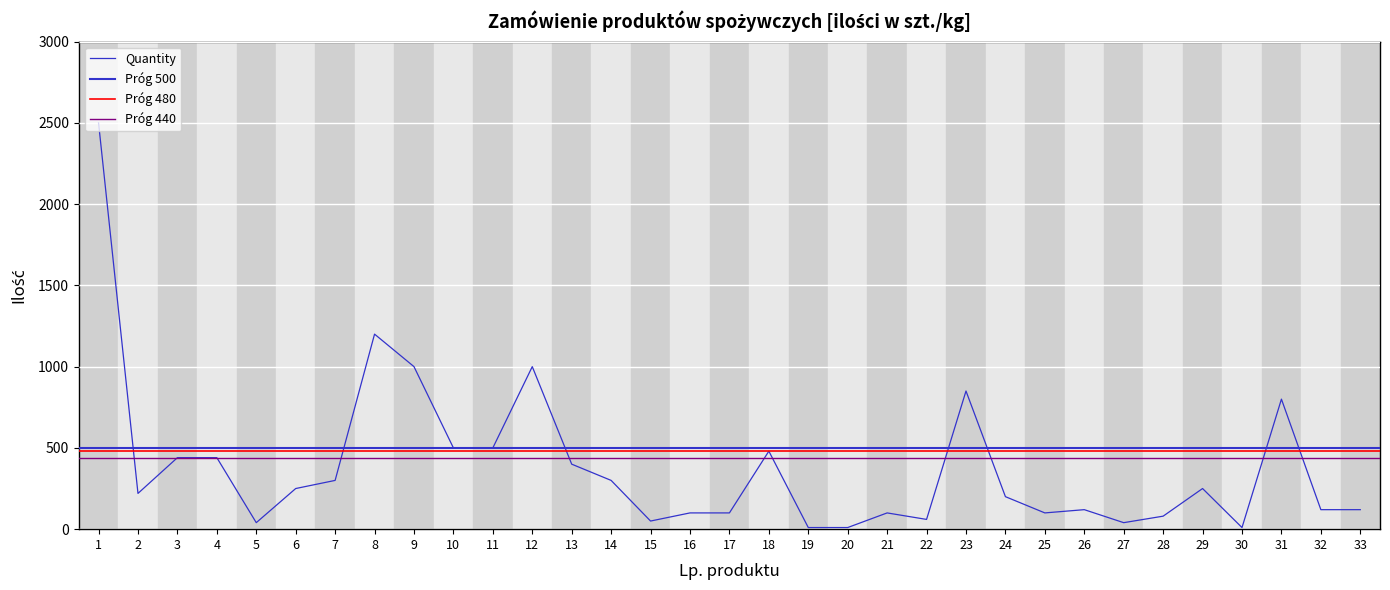

Reading right to left, list all the values displayed in this chart.

120	120	800	10	250	80	40	120	100	200	850	60	100	10	10	480	100	100	50	300	400	1000	500	500	1000	1200	300	250	40	440	440	220	2500